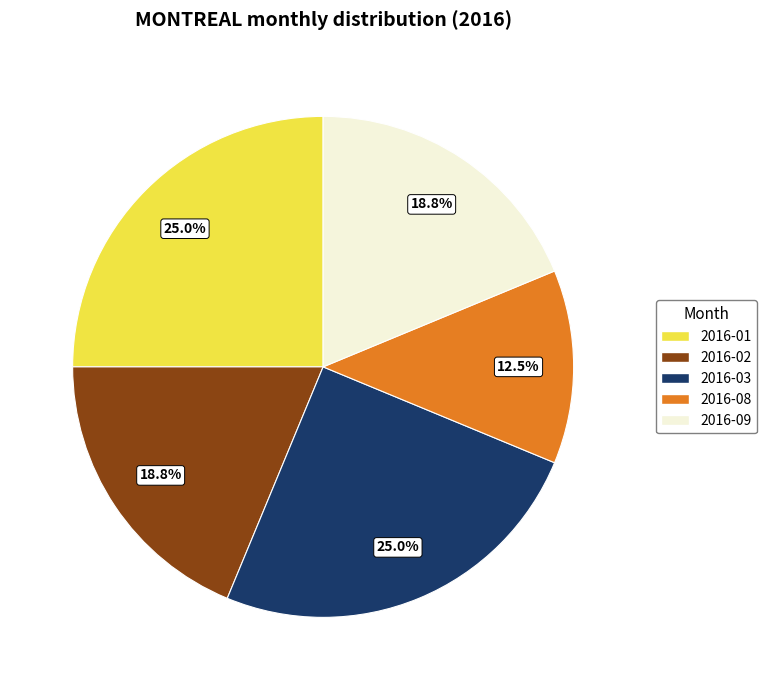

To the nearest percent, what is the average slice percentage?

20%